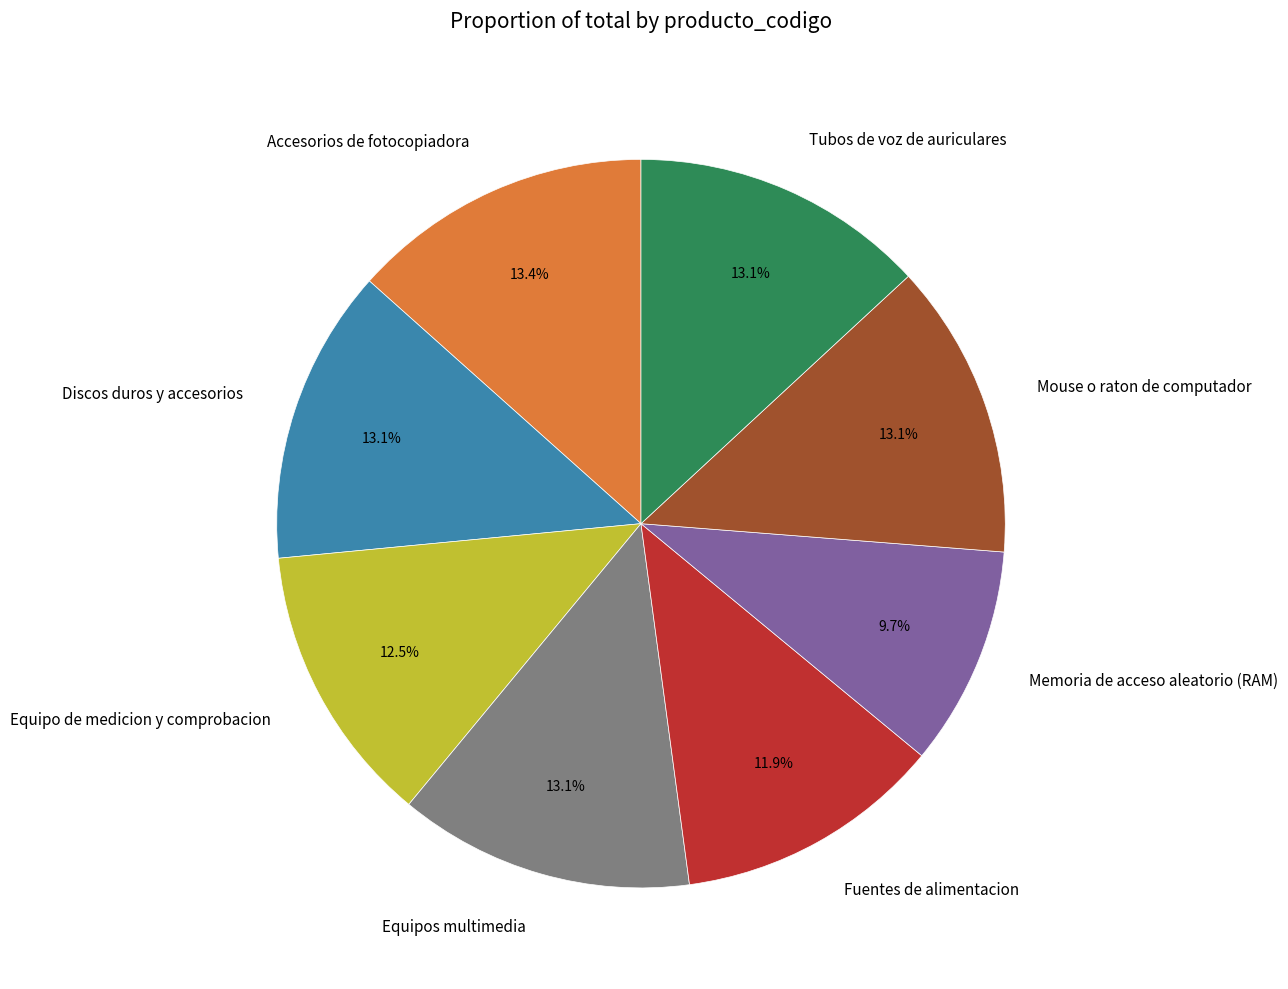

How many slices are in this pie chart?

8